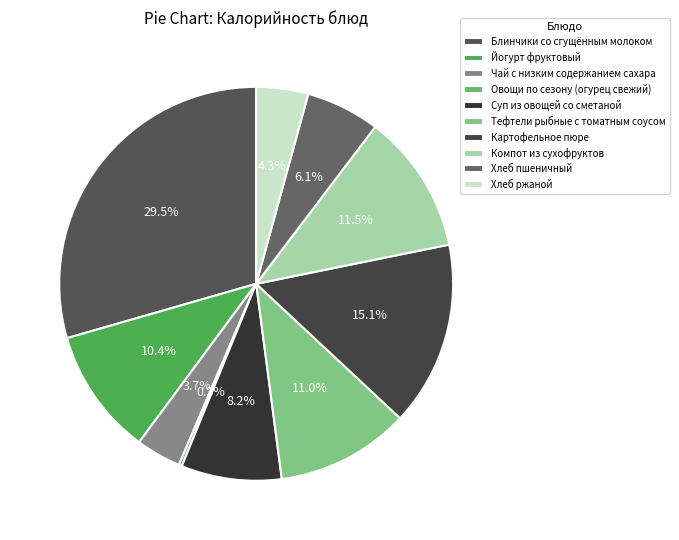

Which category has the biggest portion of the pie?

Блинчики со сгущённым молоком